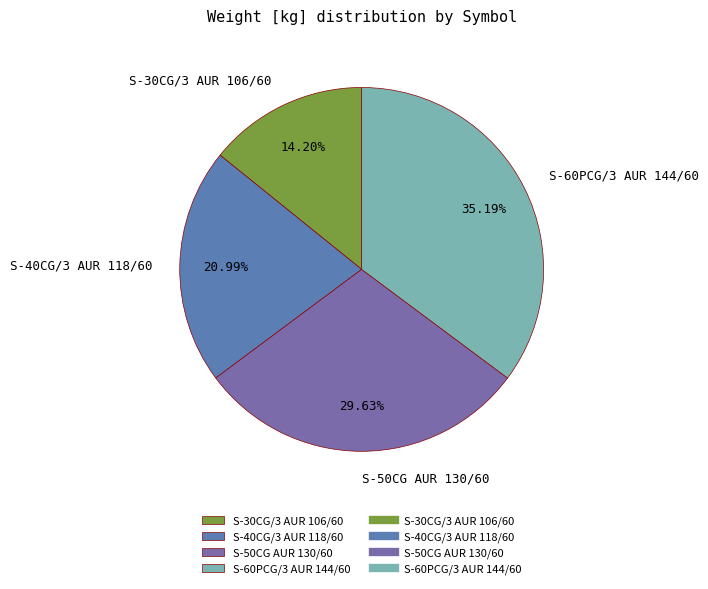

How many slices are in this pie chart?

4